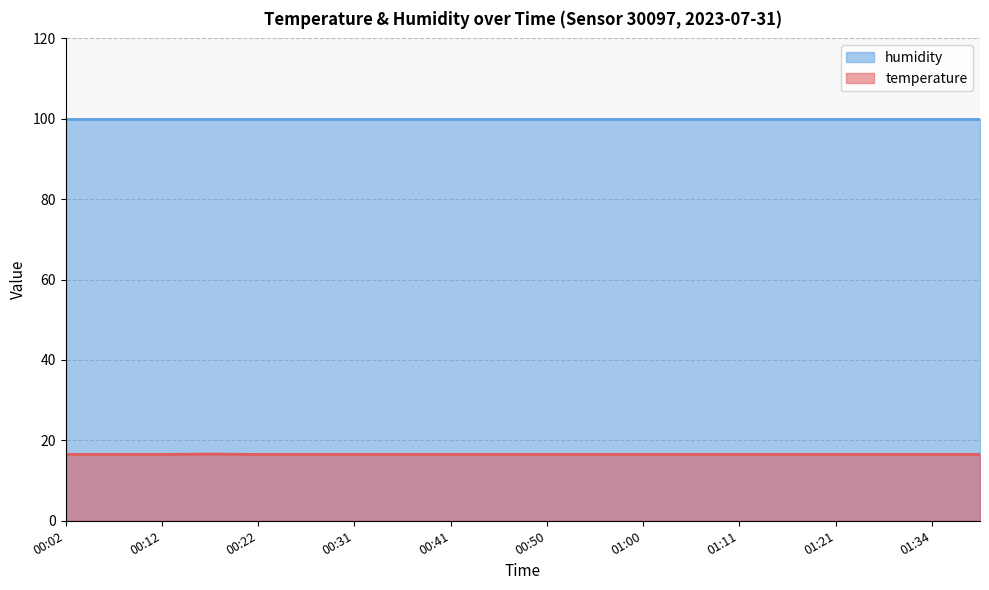

The value at 00:50 is 16.5. True or false?

True